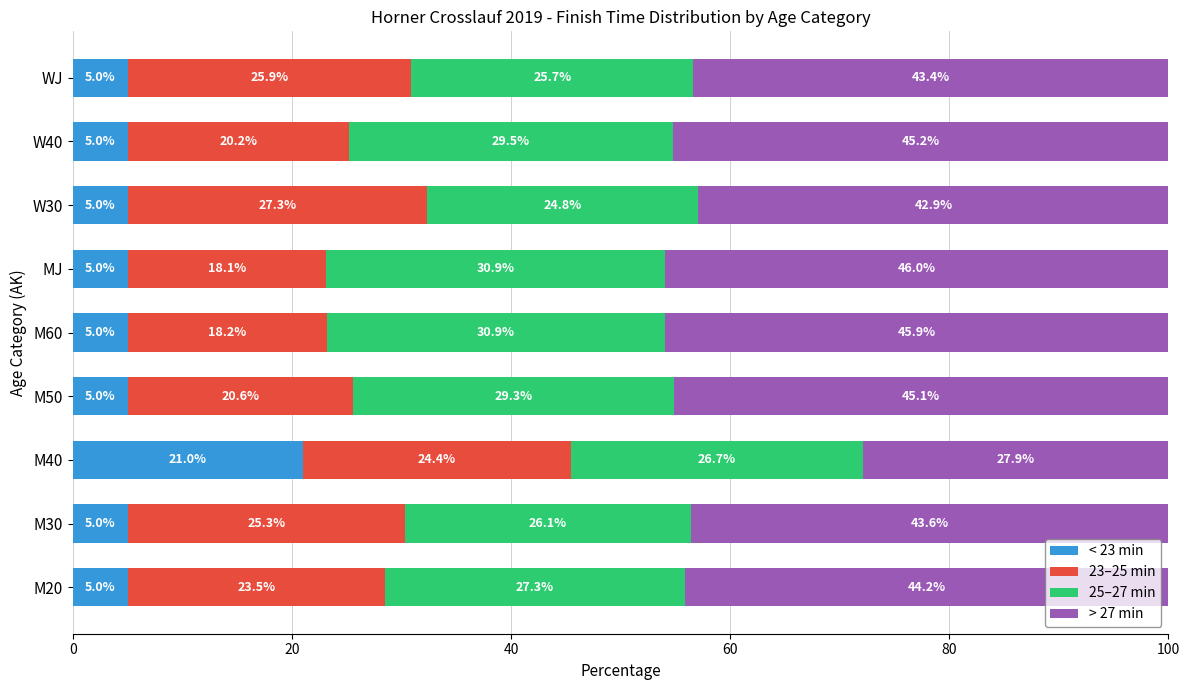

The < 23 min series shows 8.5 at M40. True or false?

False